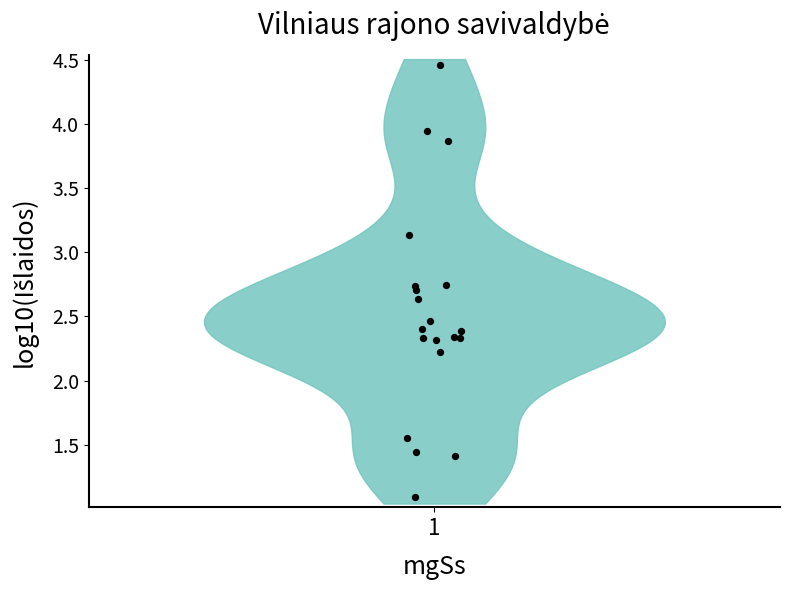

What Y value in the scatter plot is closest to 2?

2.2